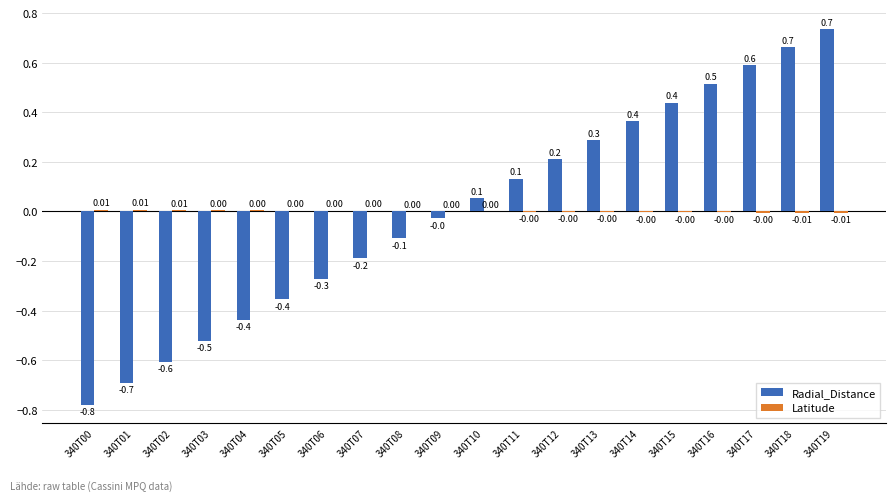

What is the total value across all series at 340T06?

-0.3